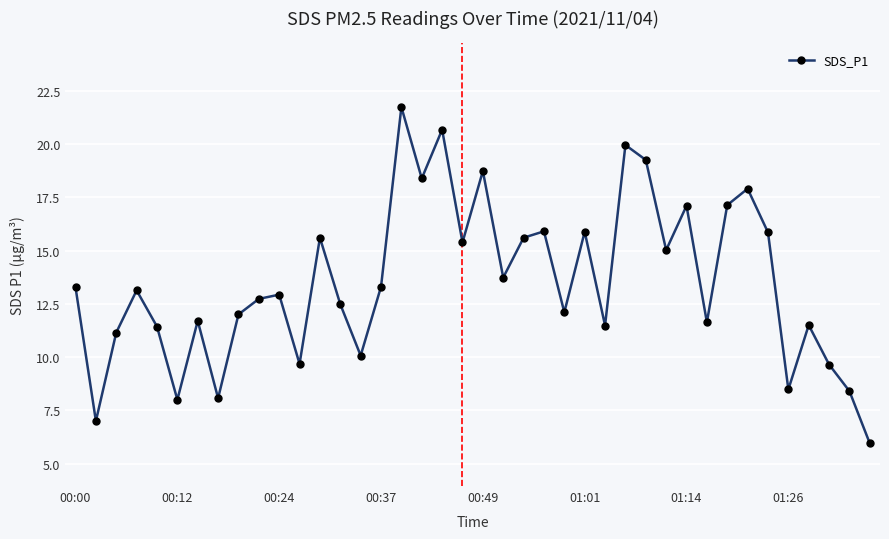

Does the chart display data point markers on the line(s)?

Yes